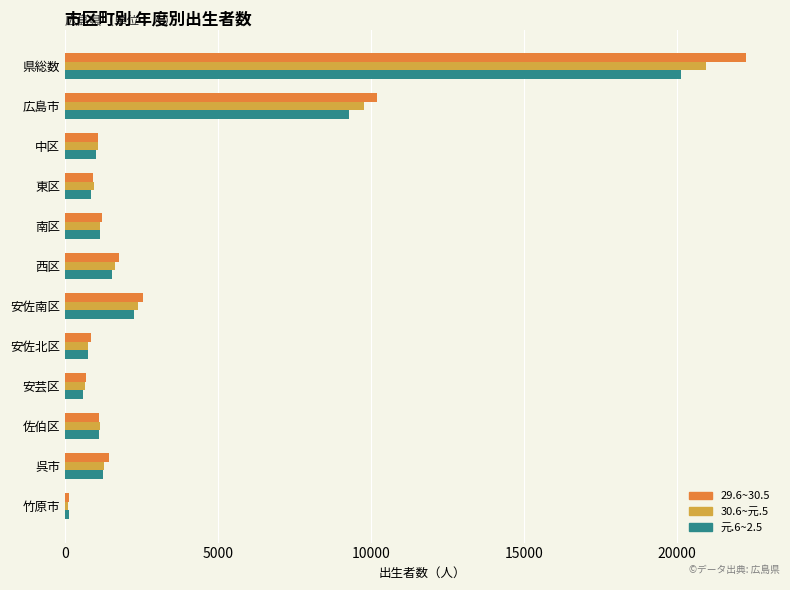

At how many categories does at least one series exceed 15122?

1